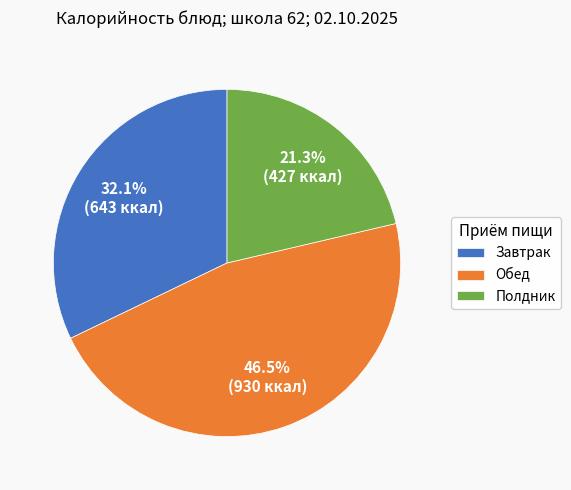

What is the smallest slice in the pie chart?

Полдник